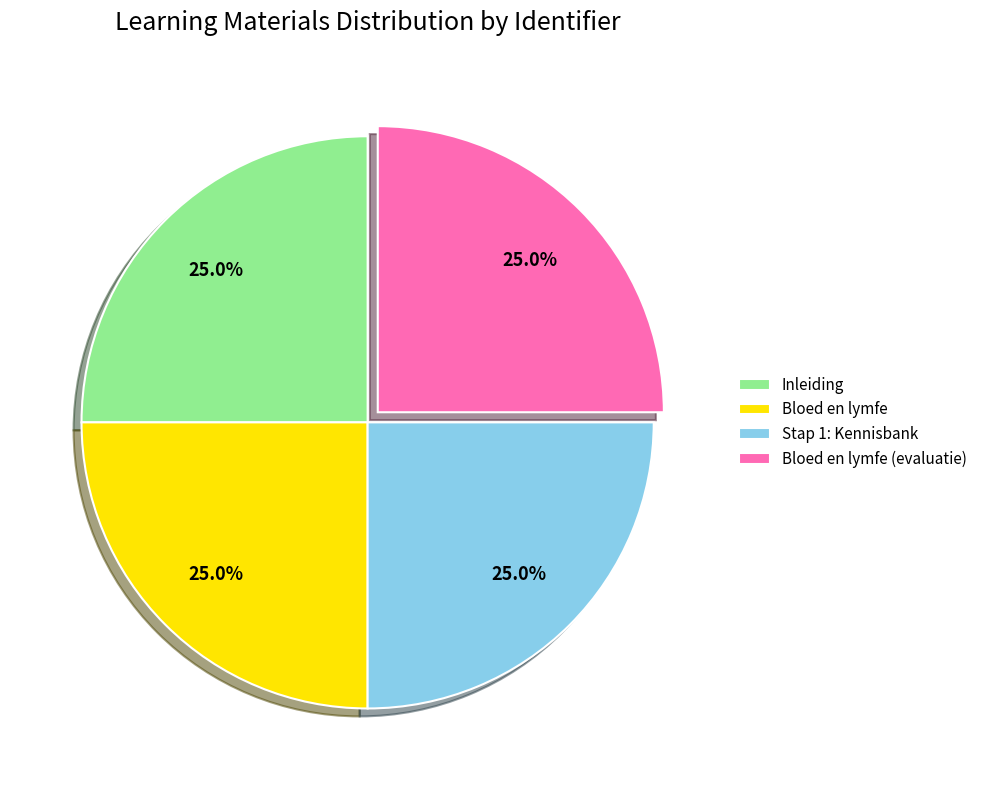

Approximately how many times larger is the value at Inleiding compared to Bloed en lymfe (evaluatie)?

1.0